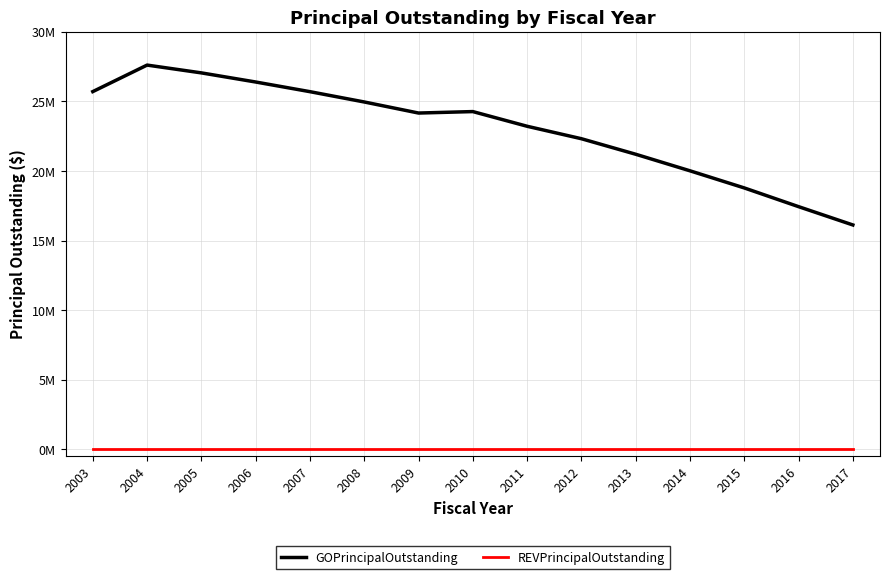

Between 2007 and 2012, which series saw the biggest shift?

GOPrincipalOutstanding